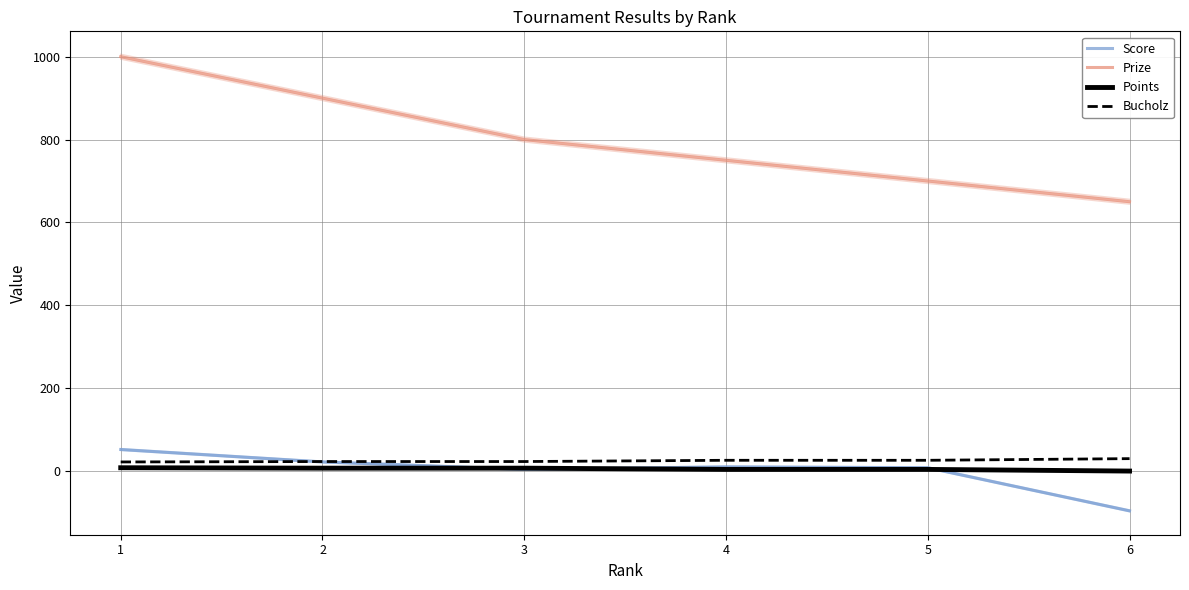

What is the difference between the highest and lowest values at 1?

992